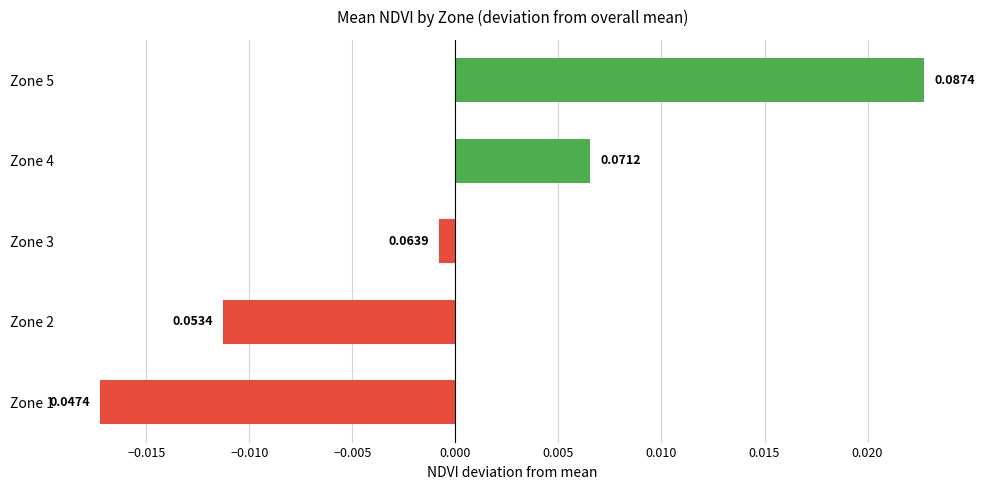

List the labels in order of value, smallest first.

Zone 1, Zone 2, Zone 3, Zone 4, Zone 5